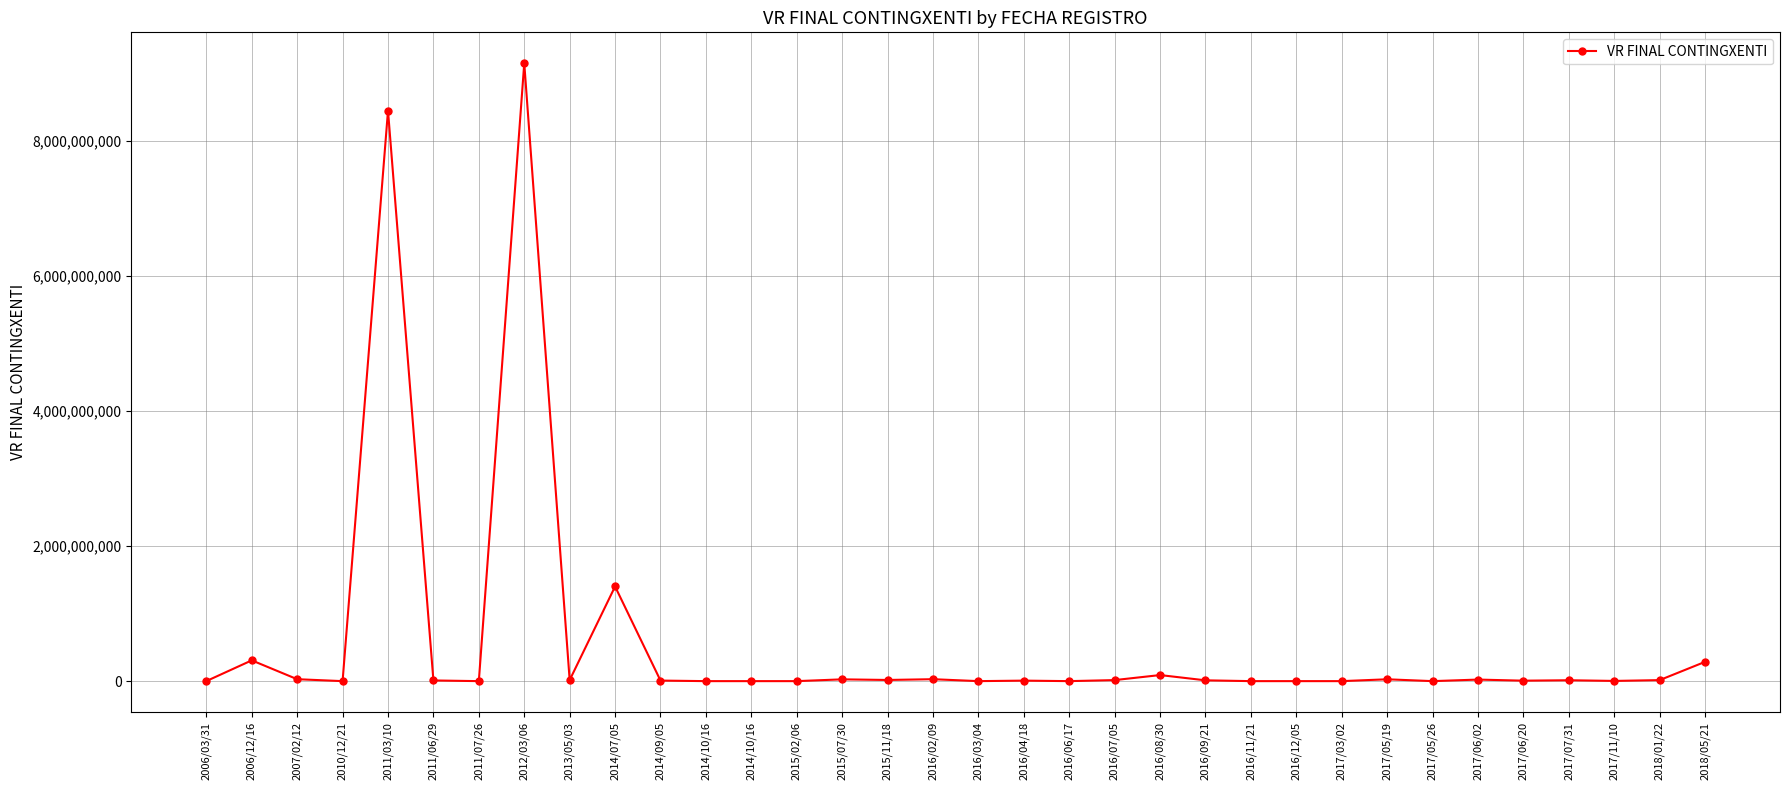

Which label corresponds to the largest value in the chart?

2012/03/06